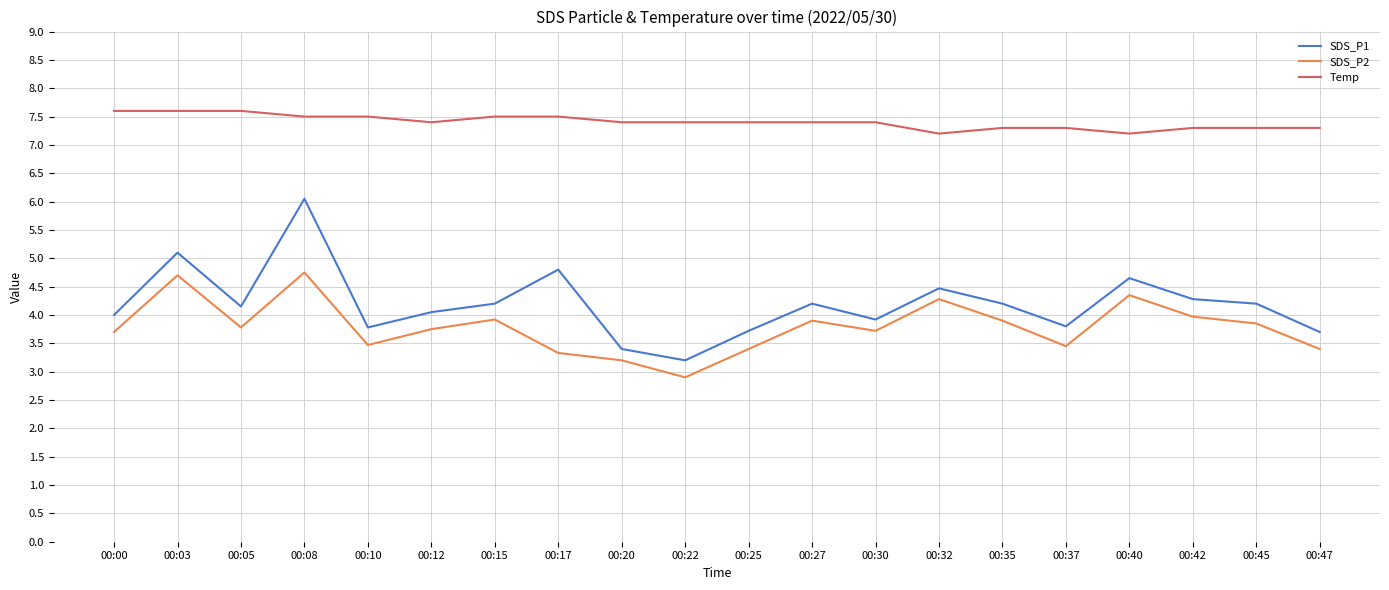

Which category has the lowest value across all series?

00:22